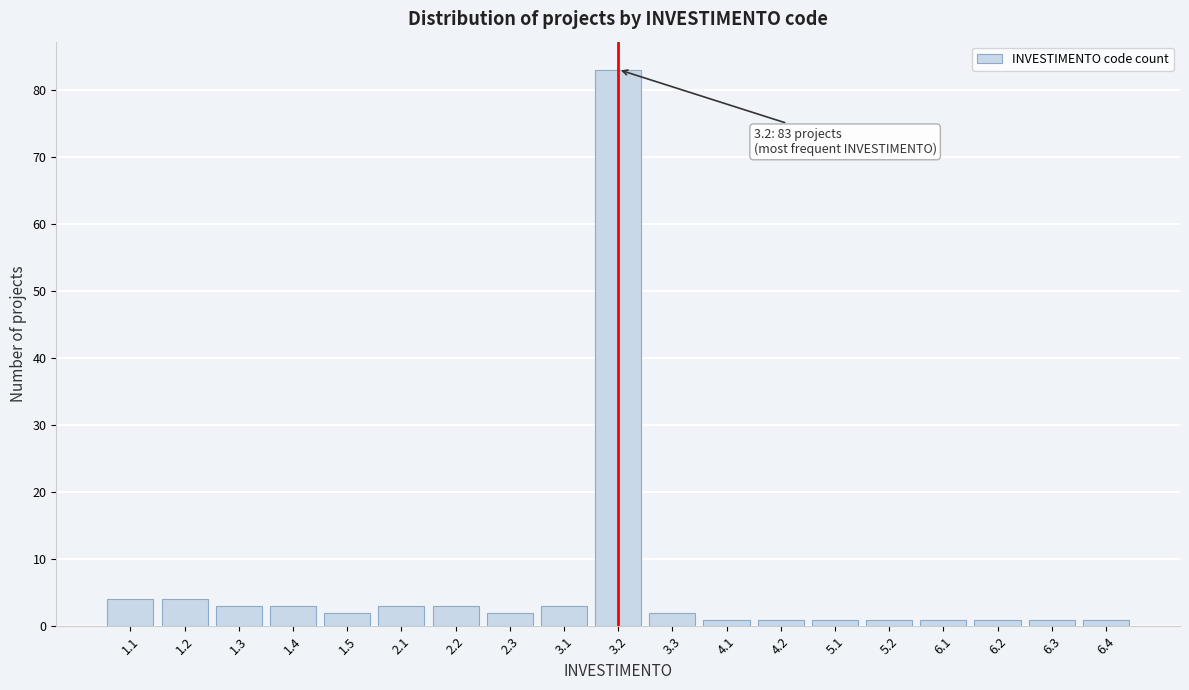

Reading right to left, what are all the values shown in this chart?

1	1	1	1	1	1	1	1	2	83	3	2	3	3	2	3	3	4	4